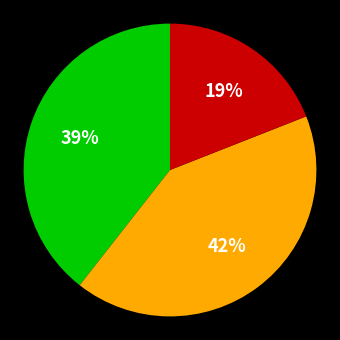

Does any single category account for the majority?

No